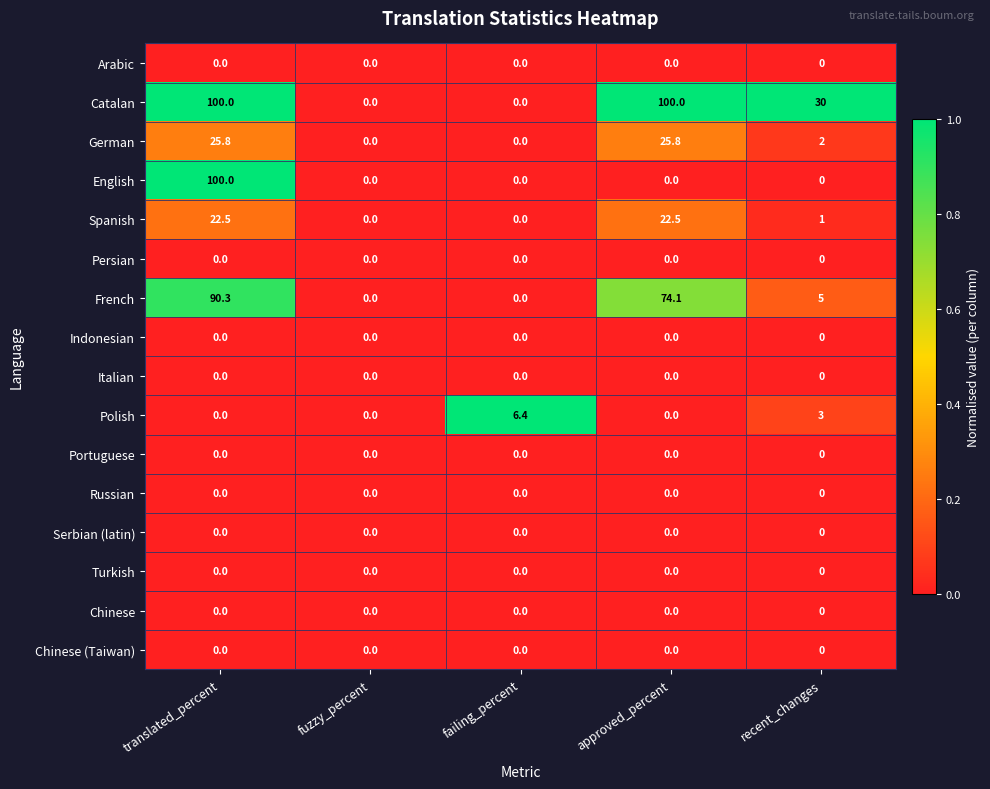

What is the spread (max minus min) of values at translated_percent?

100.0